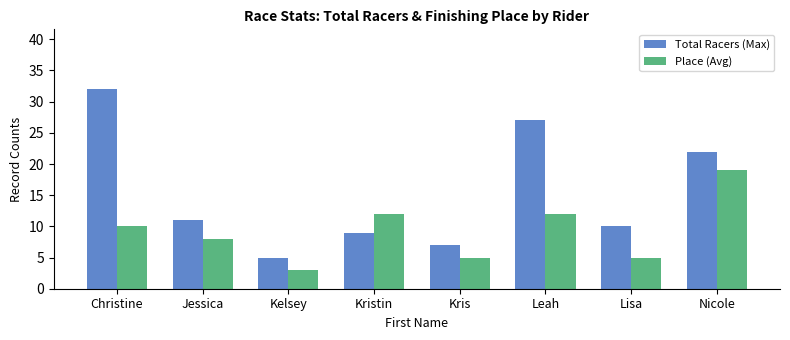

Which series changed the most between Leah and Nicole?

Place (Avg)